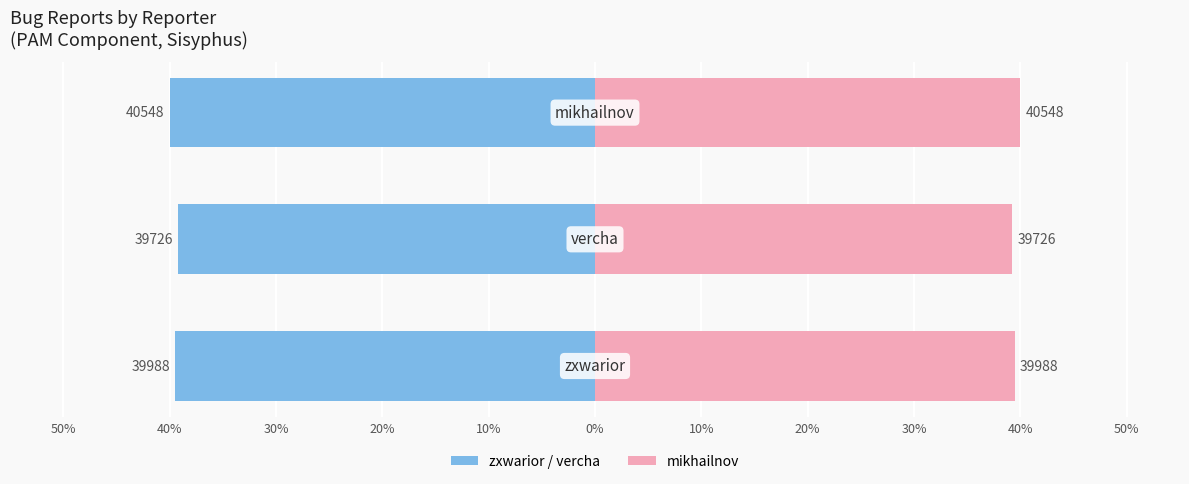

Reading right to left, extract all data points from this chart.

Bug ID (left): -40.0	-39.2	-39.4
Bug ID (right): 40.0	39.2	39.4